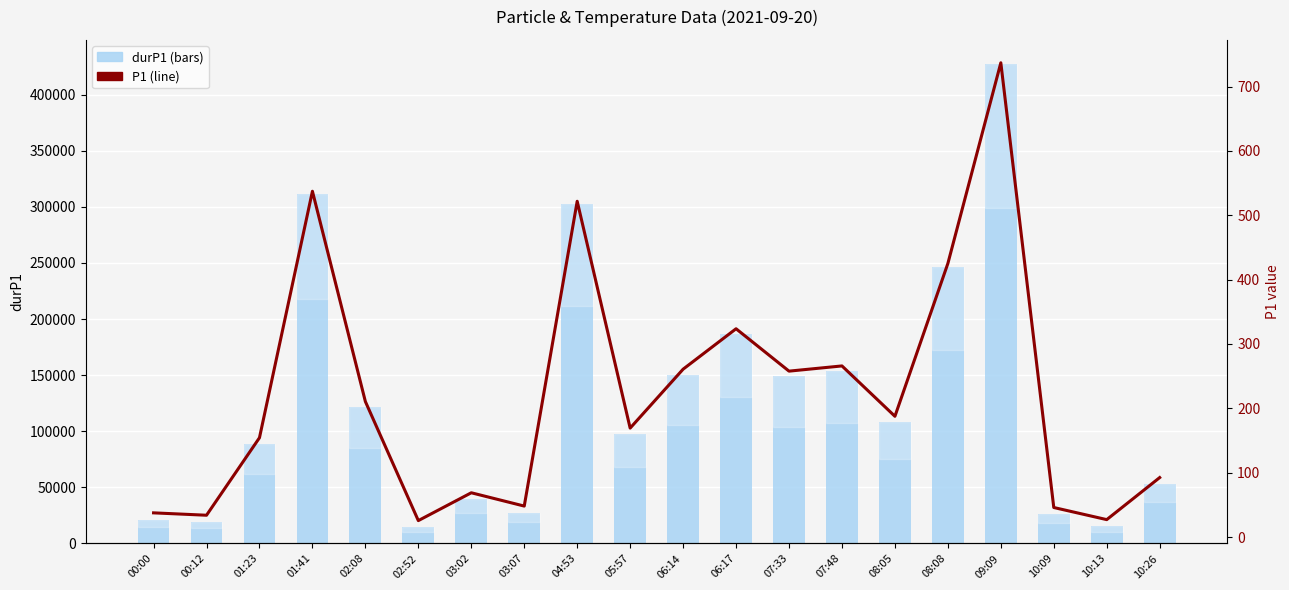

The value of P1 (line) at 08:05 is 288.4. True or false?

False